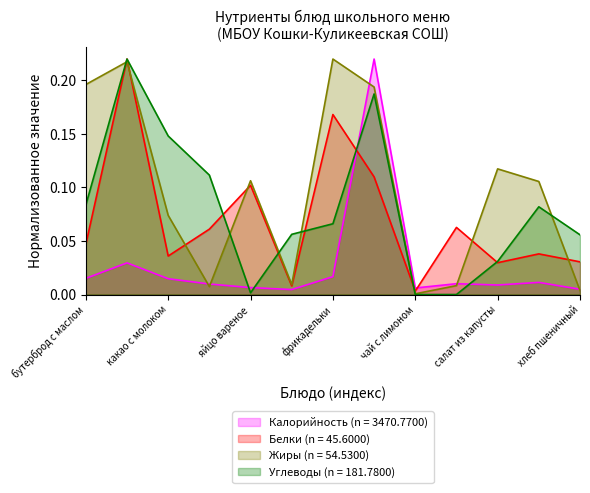

Reading right to left, transcribe all the data shown in this chart.

Калорийность: хлеб пшеничный=0.0	Суп крестьянский=0.0	салат из капусты=0.0	Хлеб дарницкий=0.0	чай с лимоном=0.0	каша пшеничная=0.2	фрикадельки=0.0	яблоки порциями=0.0	яйцо вареное=0.0	Хлеб пшеничный=0.0	какао с молоком=0.0	макароны с сыром=0.0	бутерброд с маслом=0.0
Белки: хлеб пшеничный=0.0	Суп крестьянский=0.0	салат из капусты=0.0	Хлеб дарницкий=0.1	чай с лимоном=0.0	каша пшеничная=0.1	фрикадельки=0.2	яблоки порциями=0.0	яйцо вареное=0.1	Хлеб пшеничный=0.1	какао с молоком=0.0	макароны с сыром=0.2	бутерброд с маслом=0.0
Жиры: хлеб пшеничный=0.0	Суп крестьянский=0.1	салат из капусты=0.1	Хлеб дарницкий=0.0	чай с лимоном=0.0	каша пшеничная=0.2	фрикадельки=0.2	яблоки порциями=0.0	яйцо вареное=0.1	Хлеб пшеничный=0.0	какао с молоком=0.1	макароны с сыром=0.2	бутерброд с маслом=0.2
Углеводы: хлеб пшеничный=0.1	Суп крестьянский=0.1	салат из капусты=0.0	Хлеб дарницкий=0.0	чай с лимоном=0.0	каша пшеничная=0.2	фрикадельки=0.1	яблоки порциями=0.1	яйцо вареное=0.0	Хлеб пшеничный=0.1	какао с молоком=0.1	макароны с сыром=0.2	бутерброд с маслом=0.1